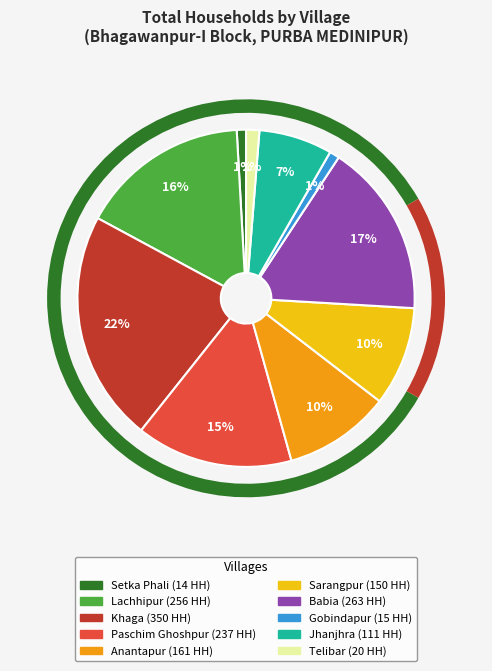

How many slices are in this pie chart?

10